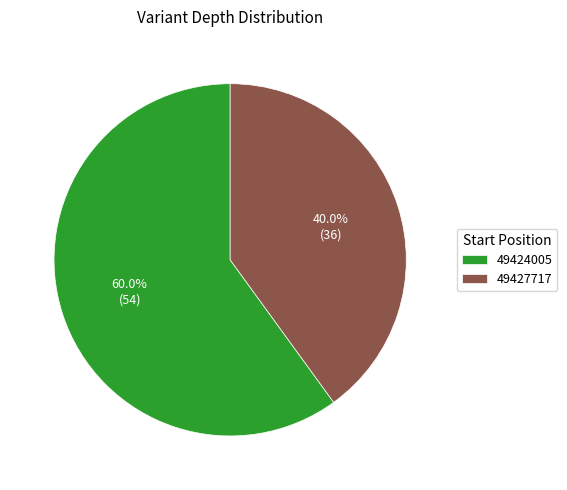

Which has a higher value, 49427717 or 49424005?

49424005